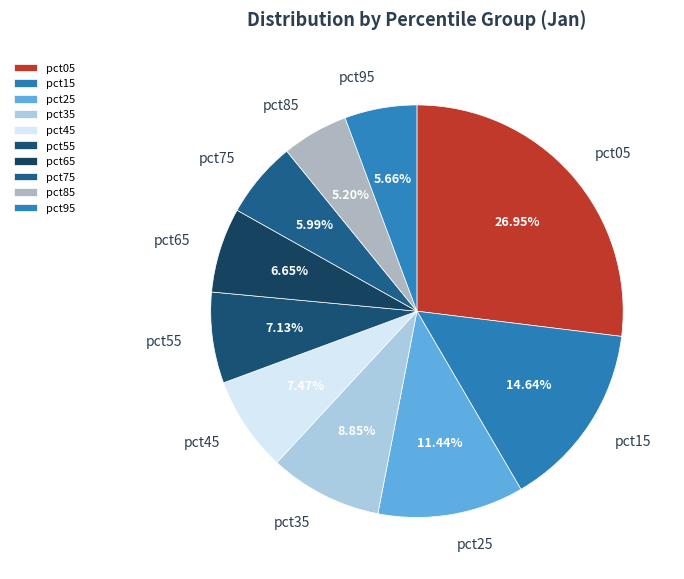

How many segments does this pie chart have?

10